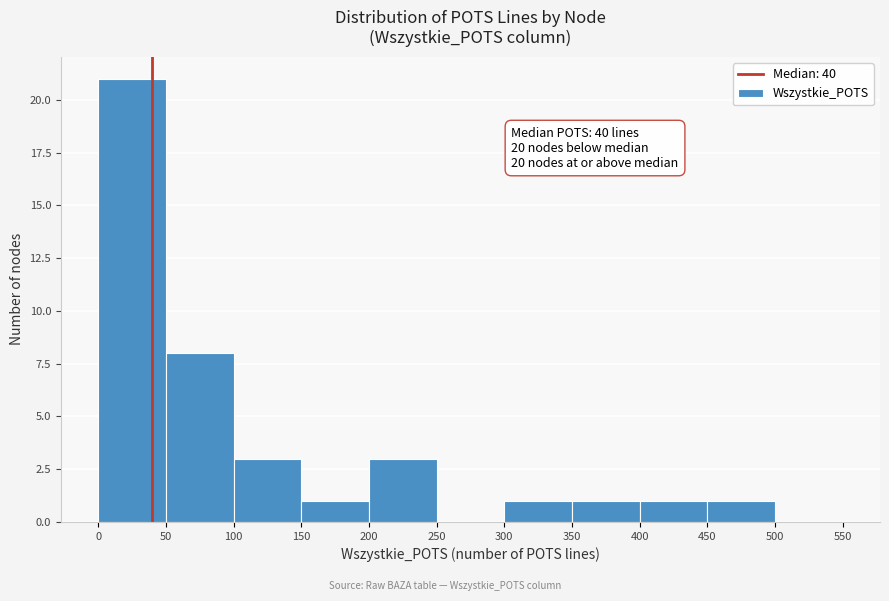

Over which range of the x-axis is the bar tallest?

0 to 50